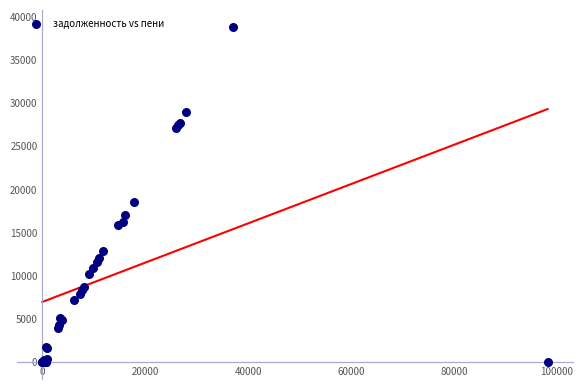

What Y value in the scatter plot is closest to 19419?

18508.1